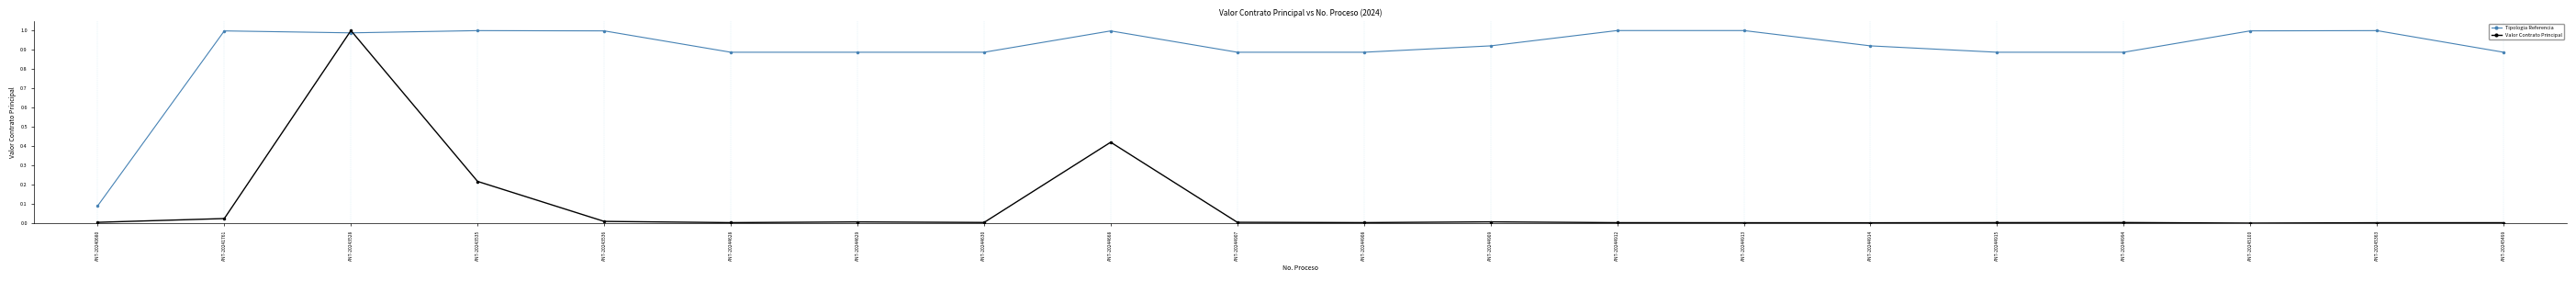

How many intersections are there between Valor Contrato Principal and Tipologia Referencia?

2